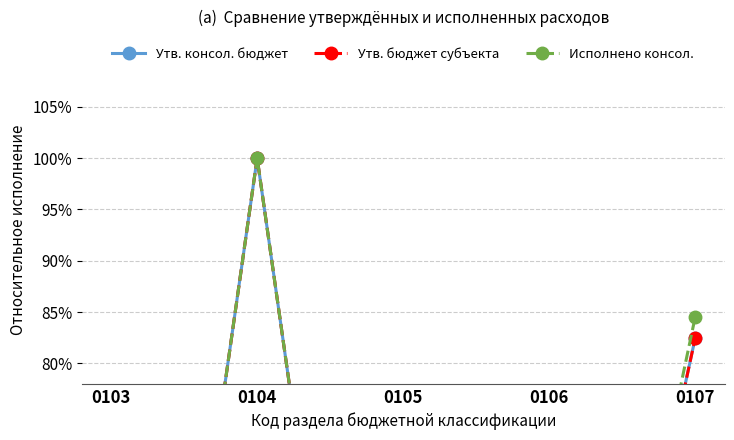

Between 0103 and 0106, which series saw the biggest shift?

Исполнено консол.